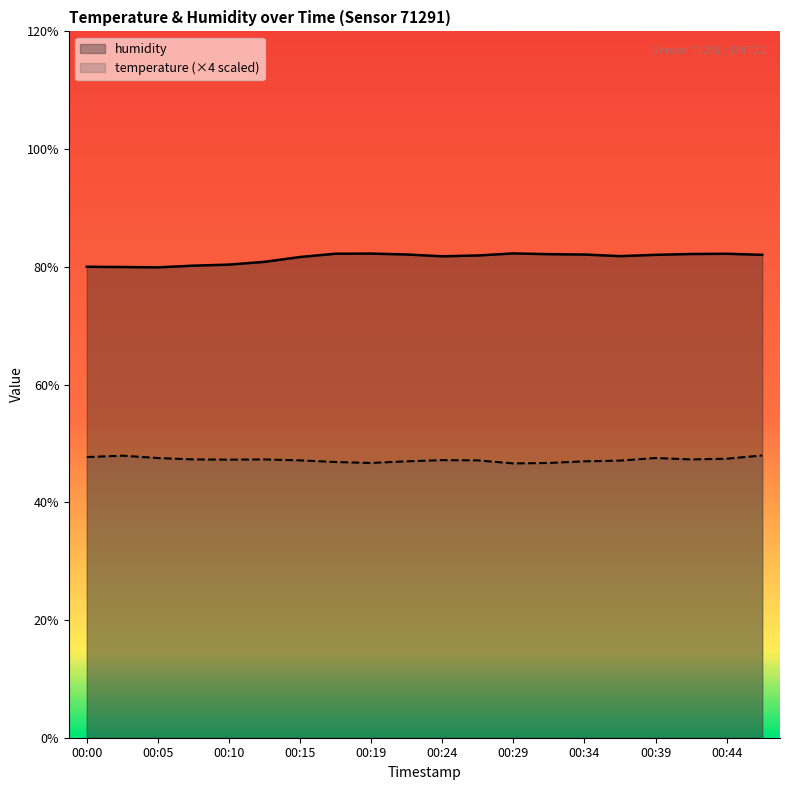

Rank the series at 00:10 from lowest to highest value.

temperature (×4 scaled), humidity